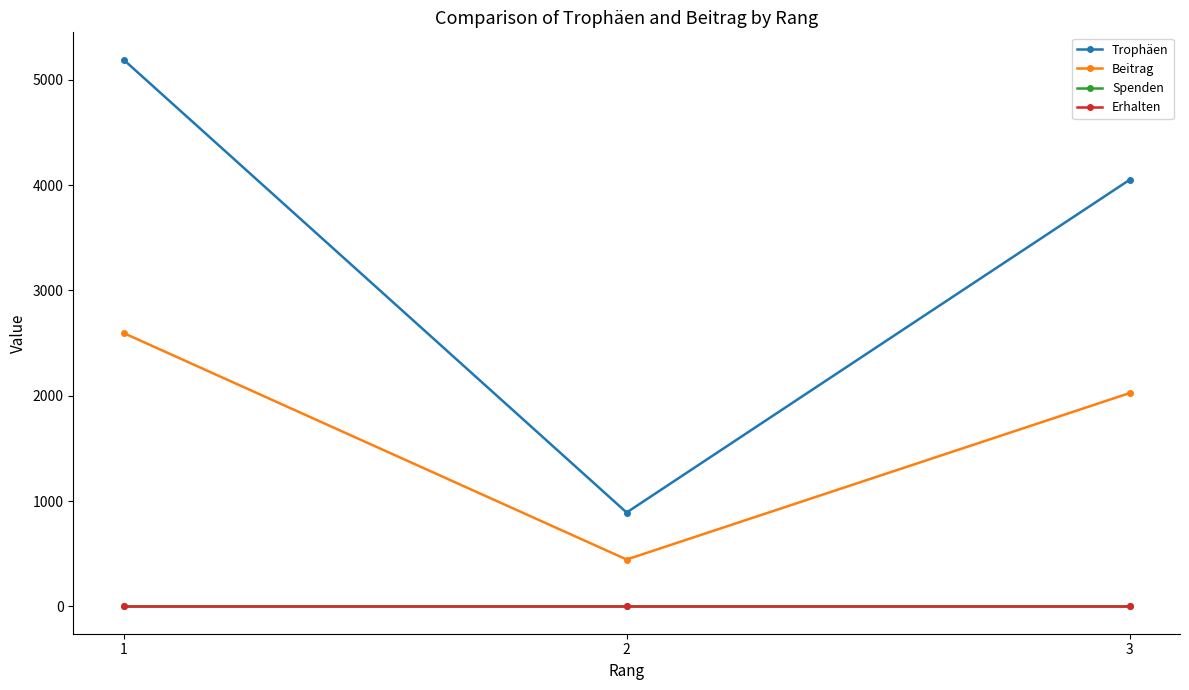

Does the chart have visible grid lines?

No